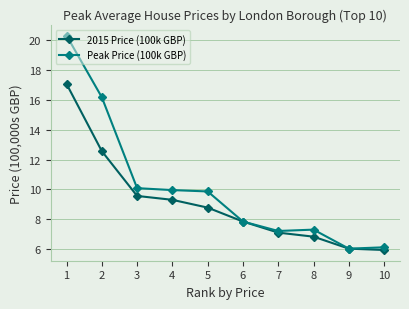

How many data points in 2015 Price (100k GBP) are above 8?

5